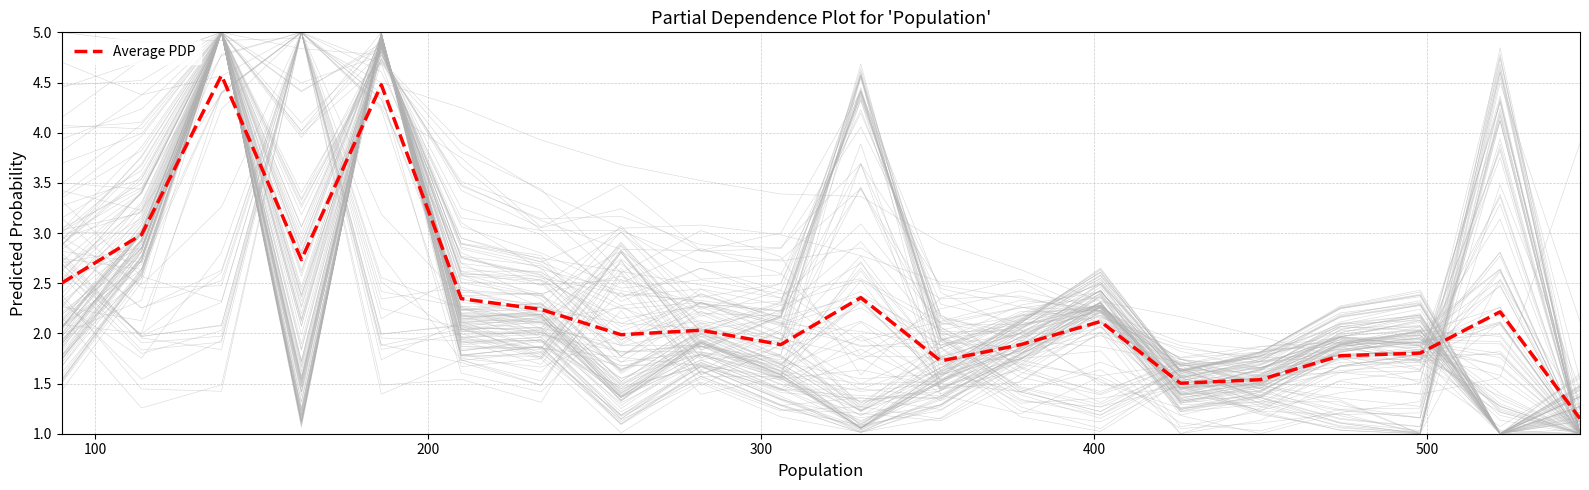

What is the average value?

2.3